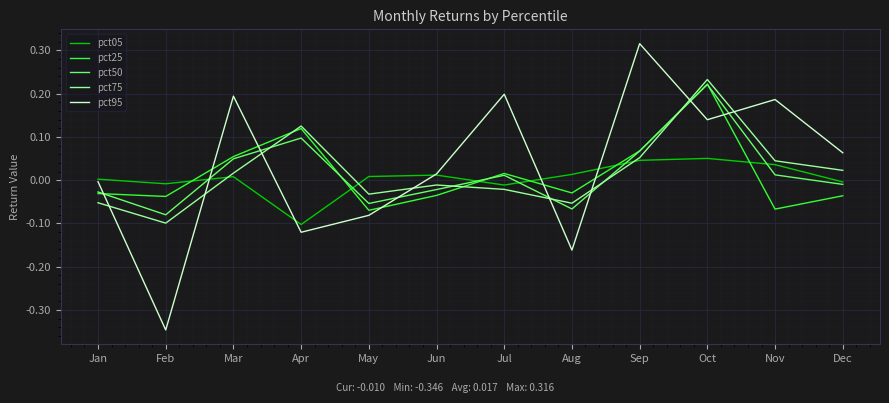

Count the number of data series in this chart.

5